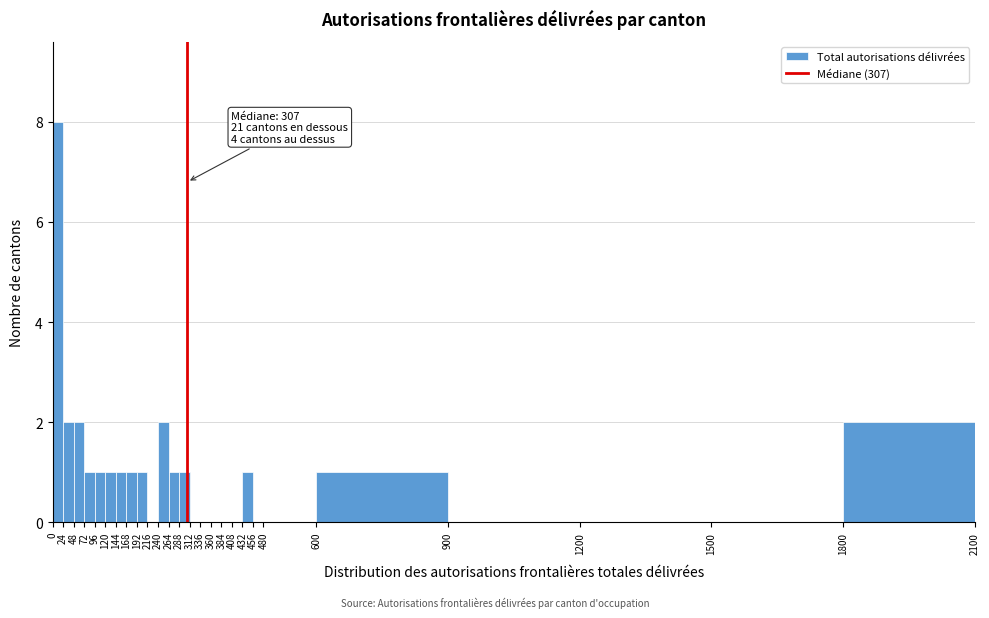

Which range on the x-axis has the tallest bar?

0 to 24